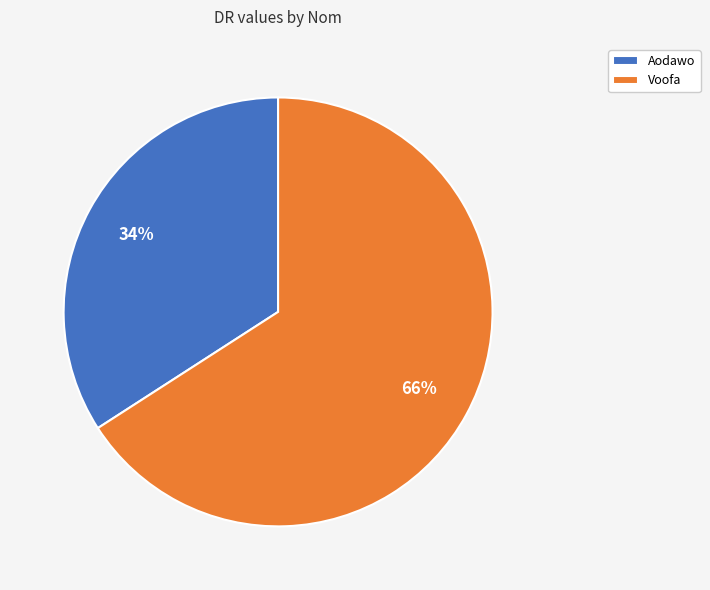

Is there a majority slice in this chart?

Yes